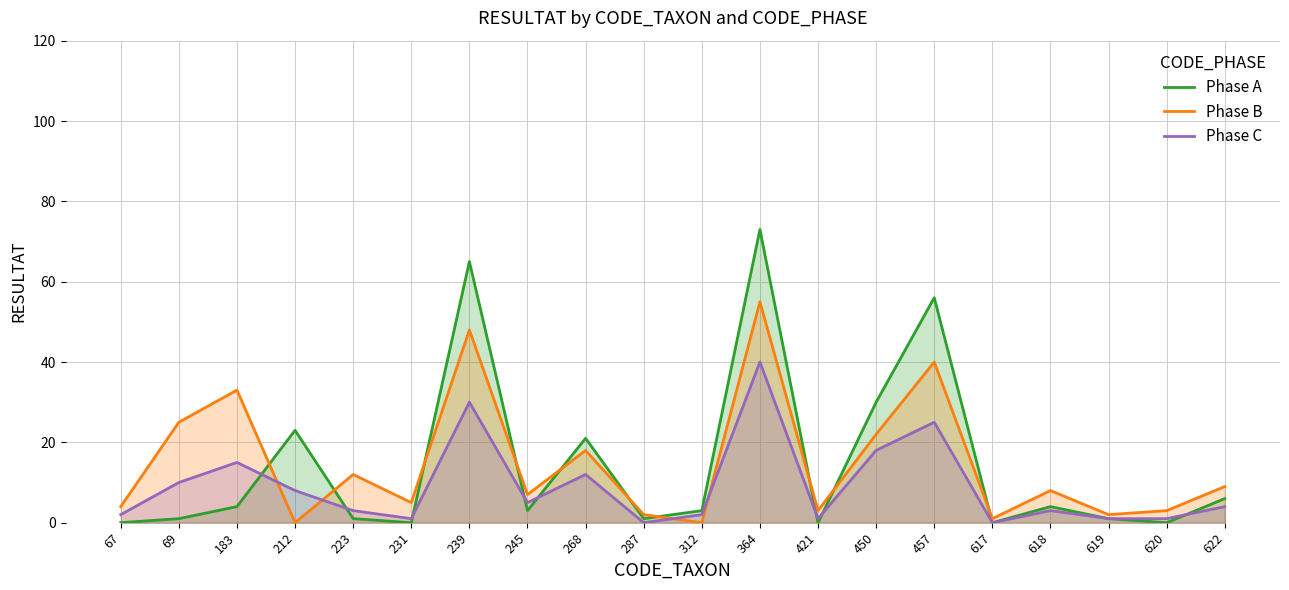

Where is Phase C nearest to the value 20?

450